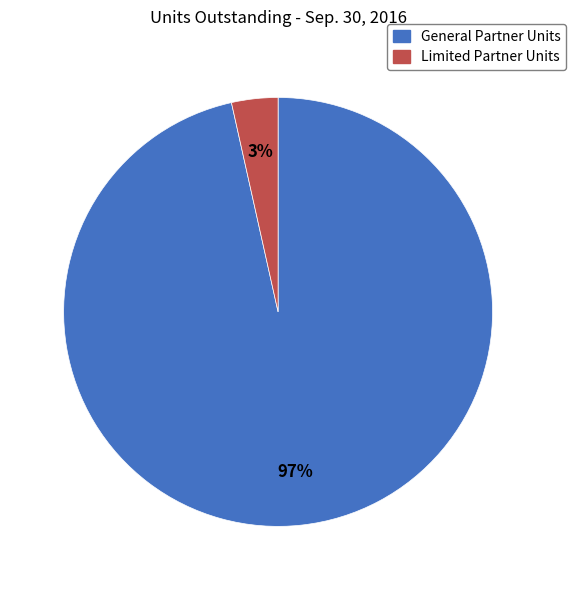

Is there any slice that represents more than half of the pie?

Yes